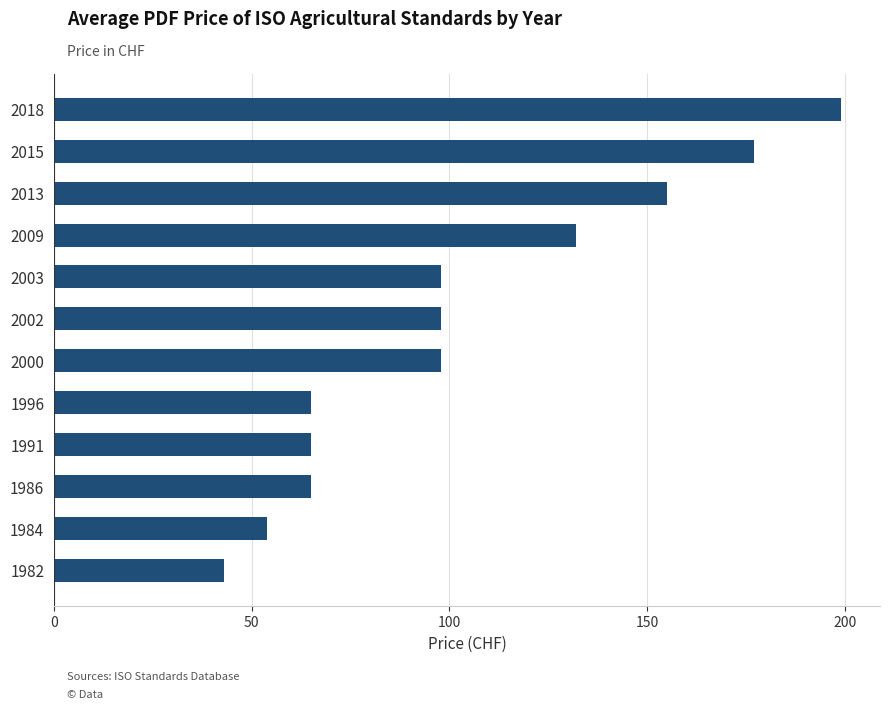

Reading bottom to top, transcribe all the data shown in this chart.

43	54	65	65	65	98	98	98	132	155	177	199